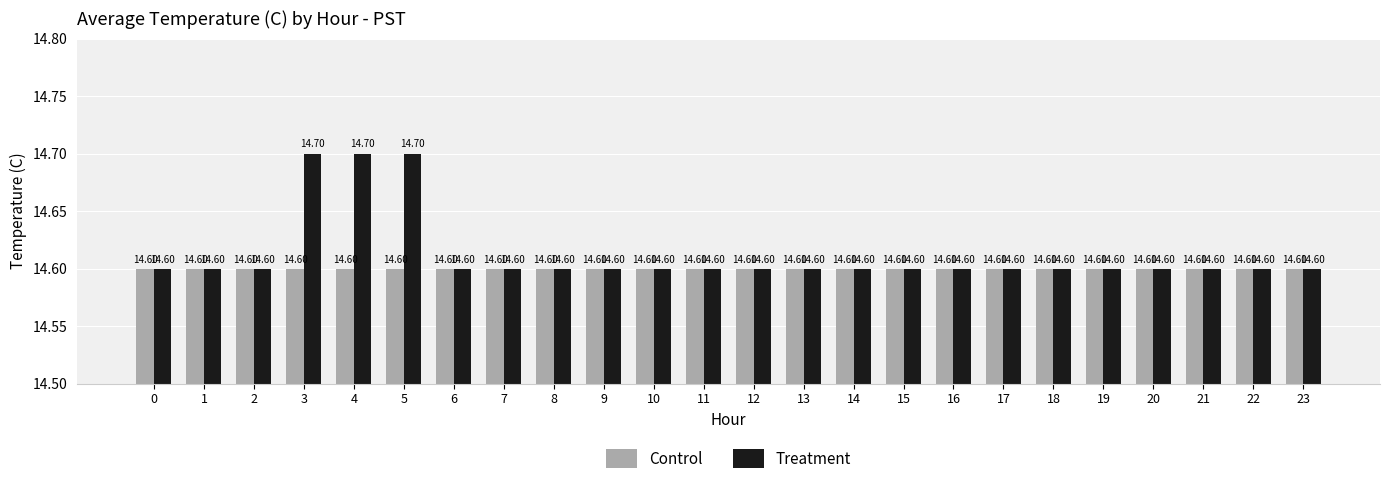

True or false: Treatment has a value of 14.6 at 0.

True